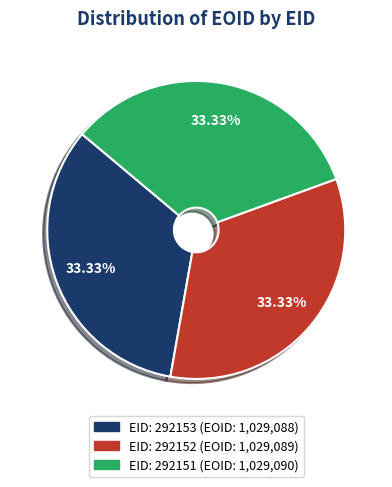

Does any single category account for the majority?

No